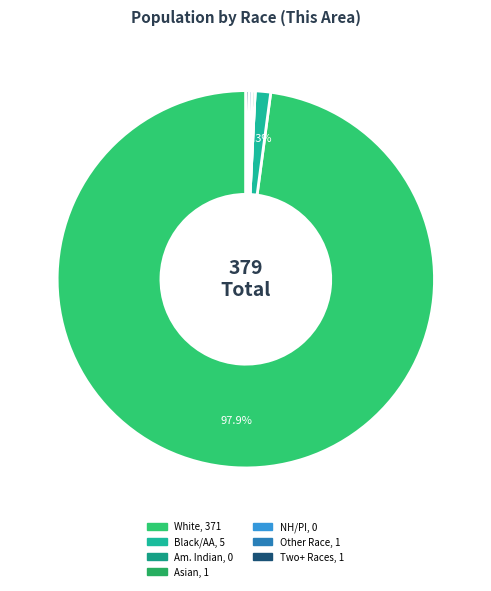

Count the number of slices in the pie.

7